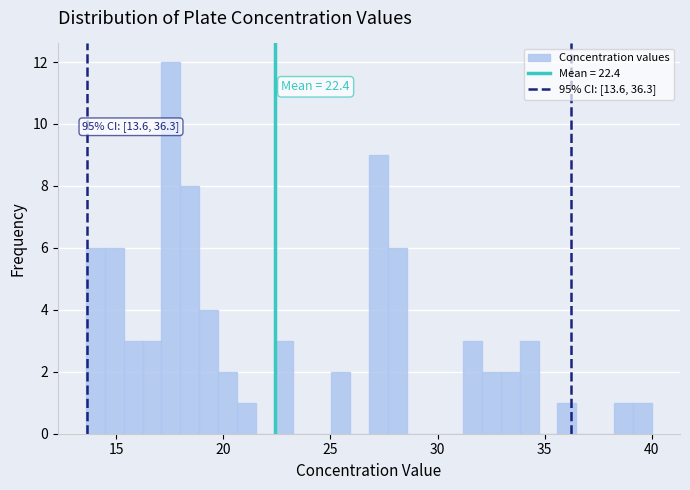

Around what value on the x-axis is the tallest bar? Give the approximate position of its centre, as read against the axis.

17.5